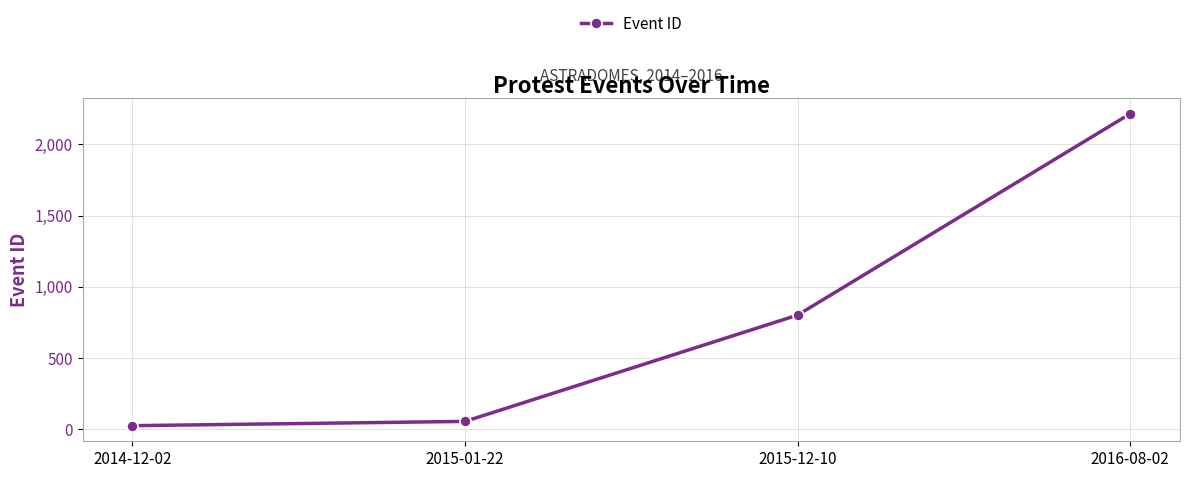

Is it true that the value at 2015-12-10 is 1286?

False